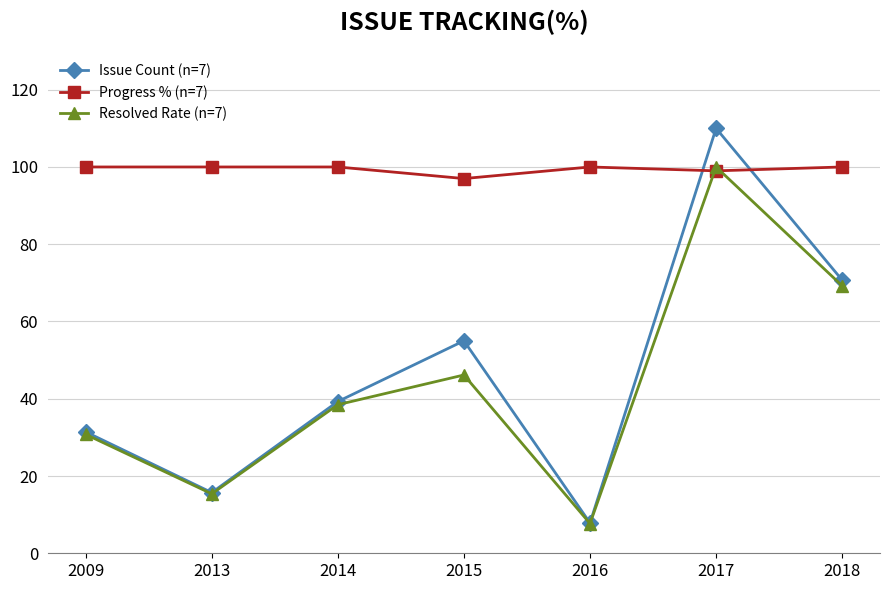

Reading right to left, list all the values displayed in this chart.

Issue Count (n=7): 70.7	110.0	7.9	55.0	39.3	15.7	31.4
Progress % (n=7): 100.0	99.0	100.0	97.0	100.0	100.0	100.0
Resolved Rate (n=7): 69.2	100.0	7.7	46.2	38.5	15.4	30.8